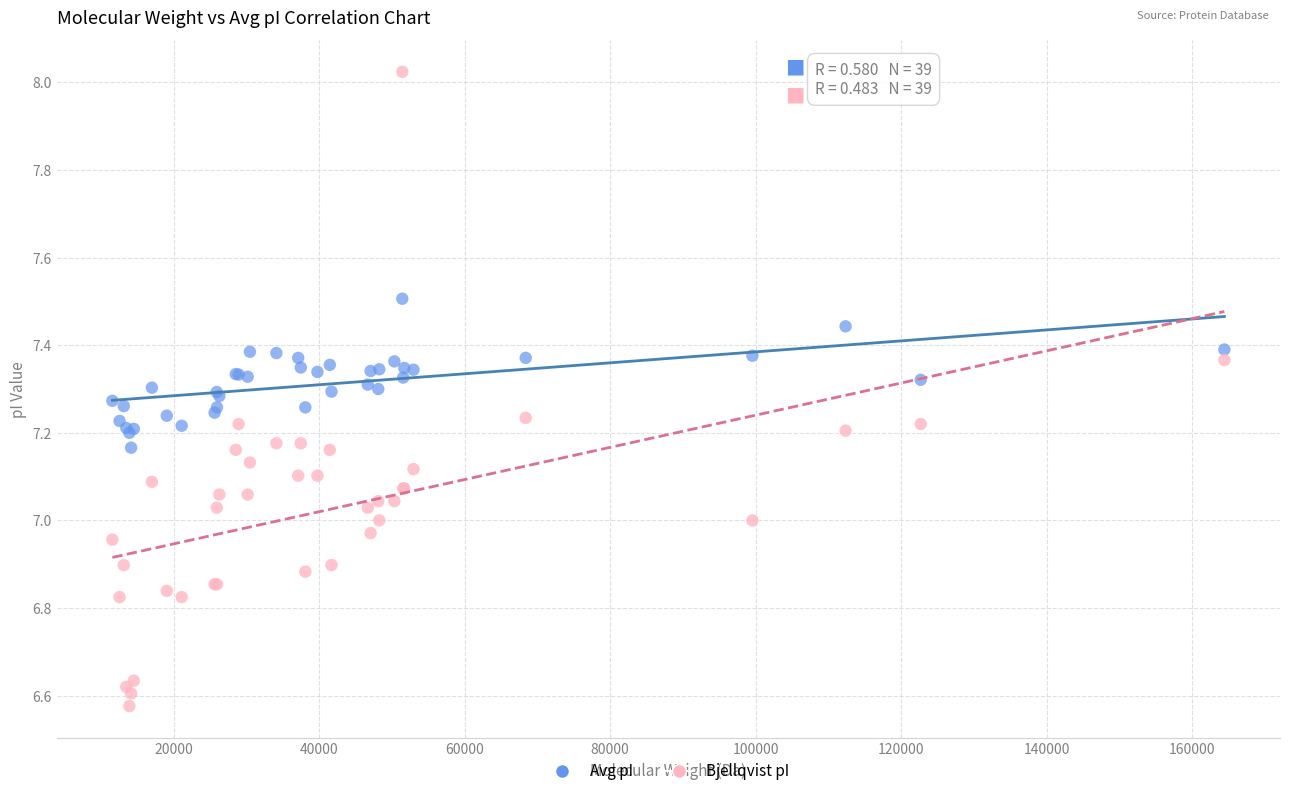

What is the X range (max minus min) for the scatter plot?

152912.3